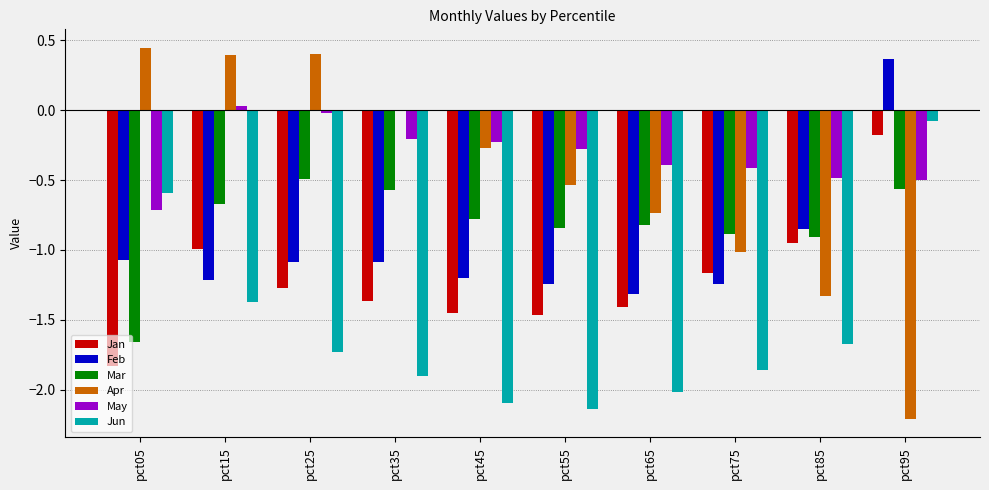

True or false: Mar has a value of -0.5 at pct25.

True